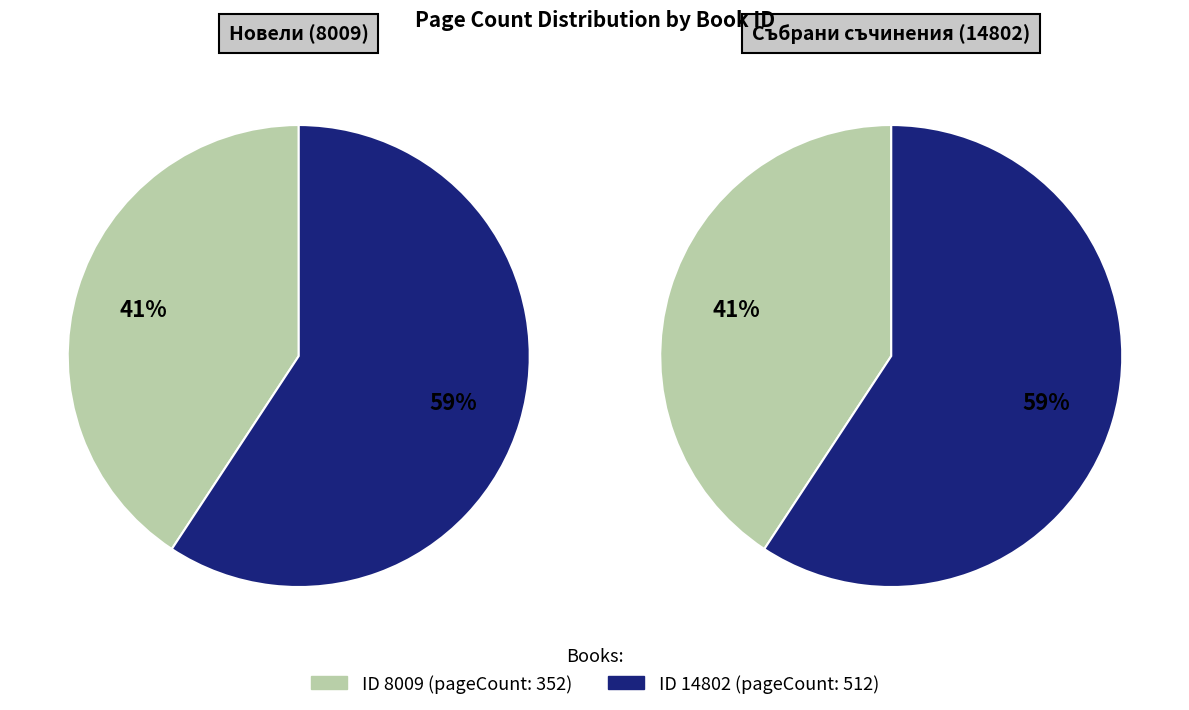

Is it true that 14802 is 59% of the pie?

True